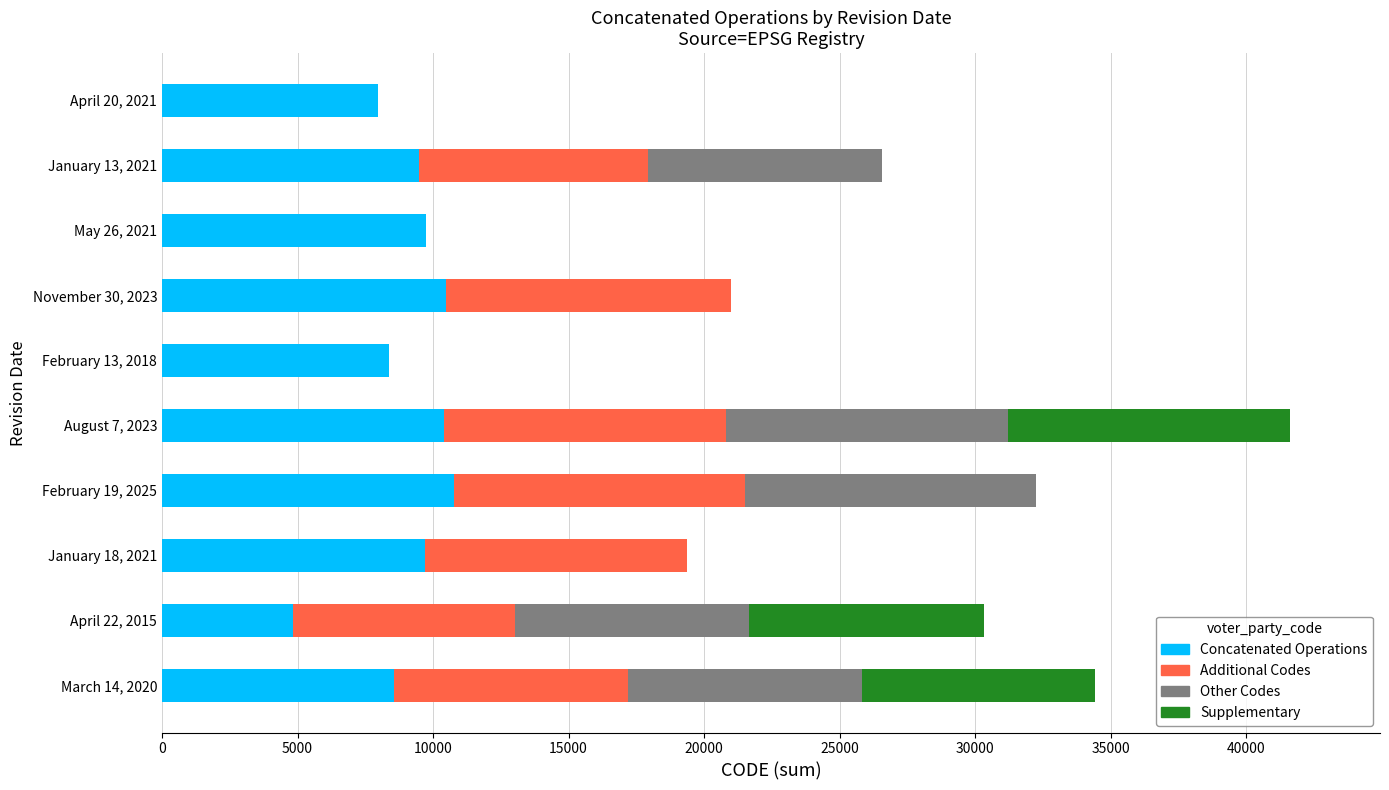

The Concatenated Operations series shows 16114 at November 30, 2023. True or false?

False